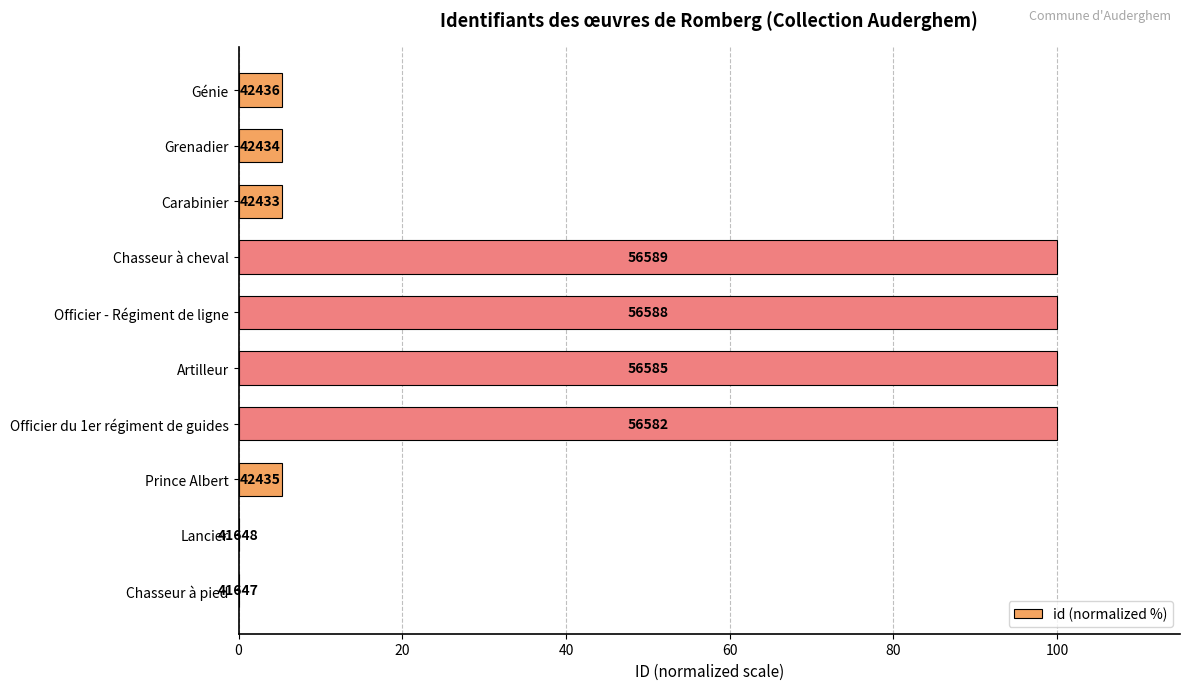

Are the bars horizontal?

Yes